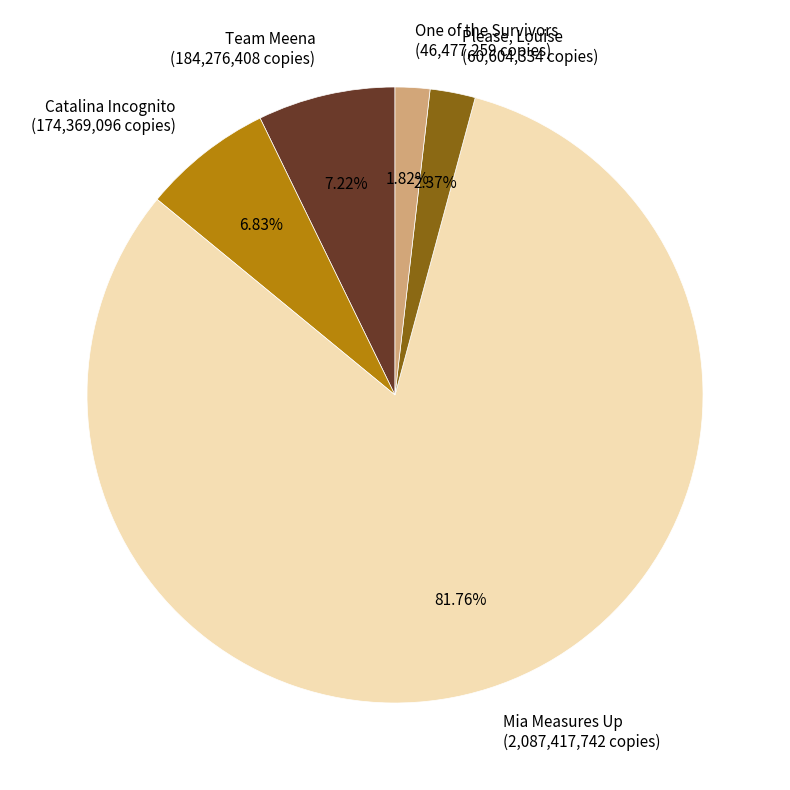

Which category accounts for the majority?

Mia Measures Up